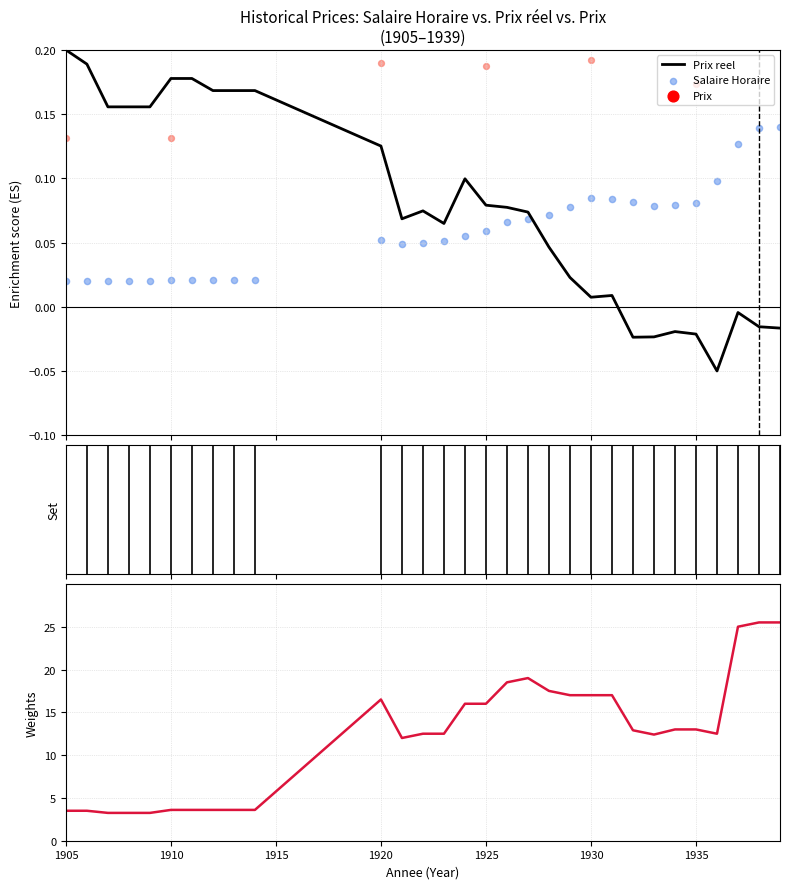

Is the value of Prix reel at 1910 greater than the value of Salaire Horaire at 17?

Yes